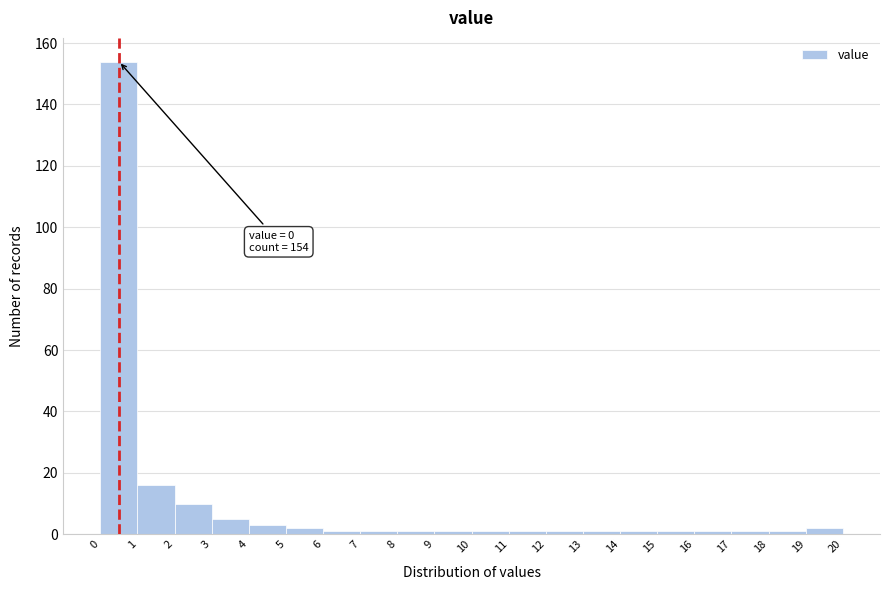

Which range on the x-axis has the tallest bar?

0 to 1